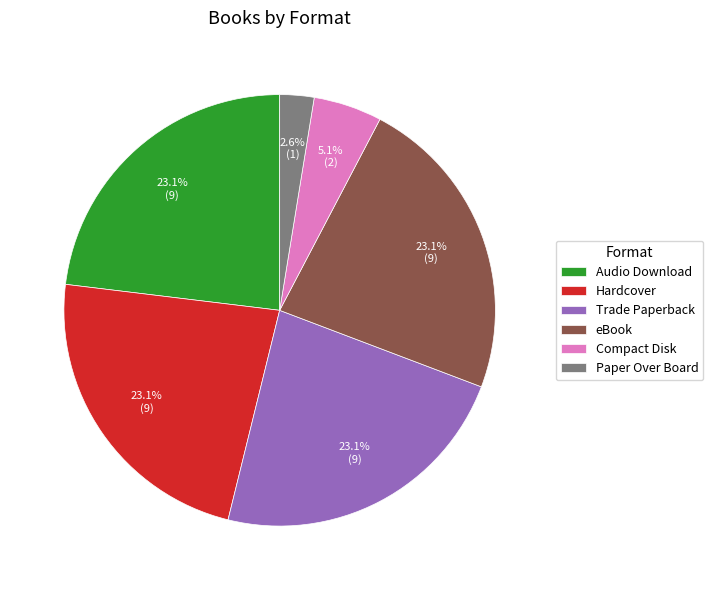

Which has a higher value, Trade Paperback or Paper Over Board?

Trade Paperback